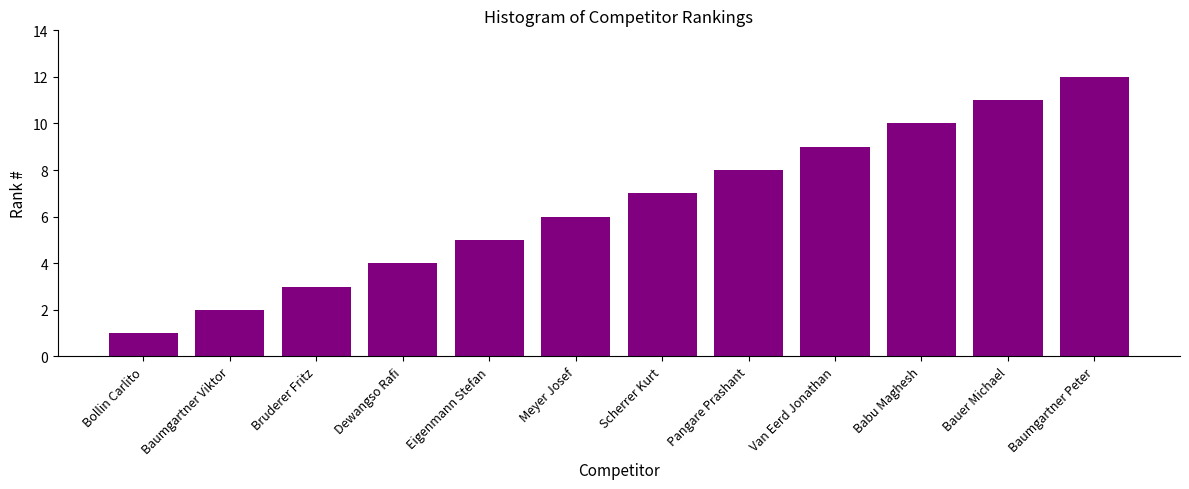

Reading left to right, what are all the values shown in this chart?

1	2	3	4	5	6	7	8	9	10	11	12